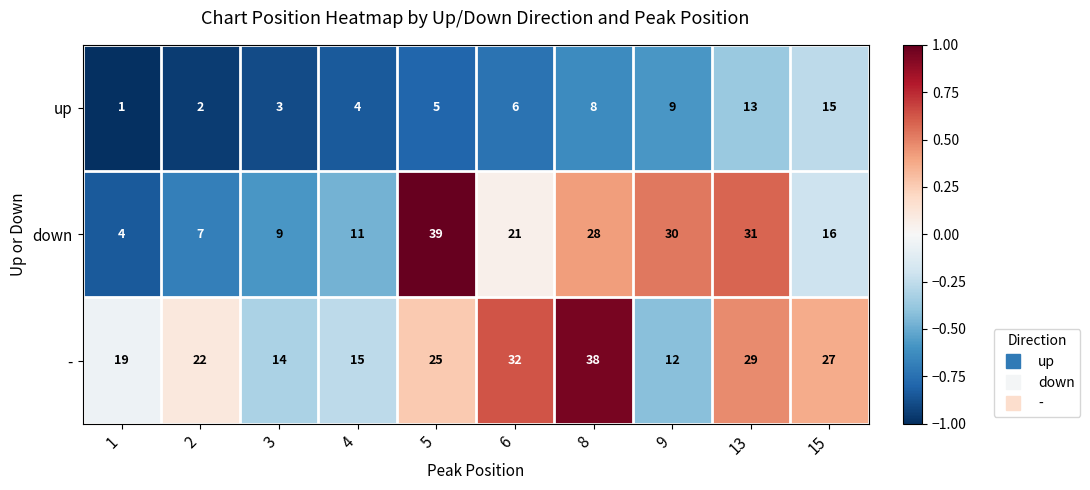

Which series has the largest range (max minus min)?

down